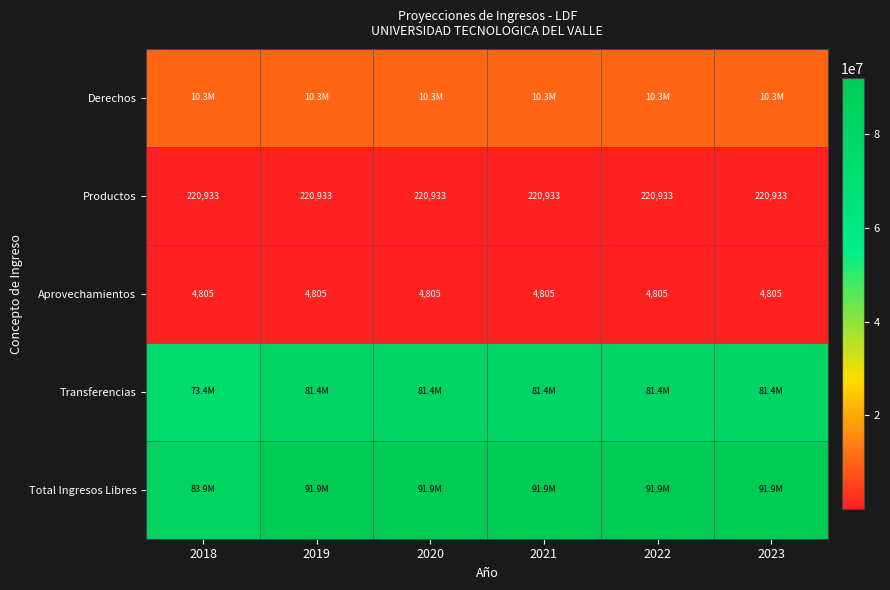

What is the sum of the Aprovechamientos values at 2021 and 2019?

9610